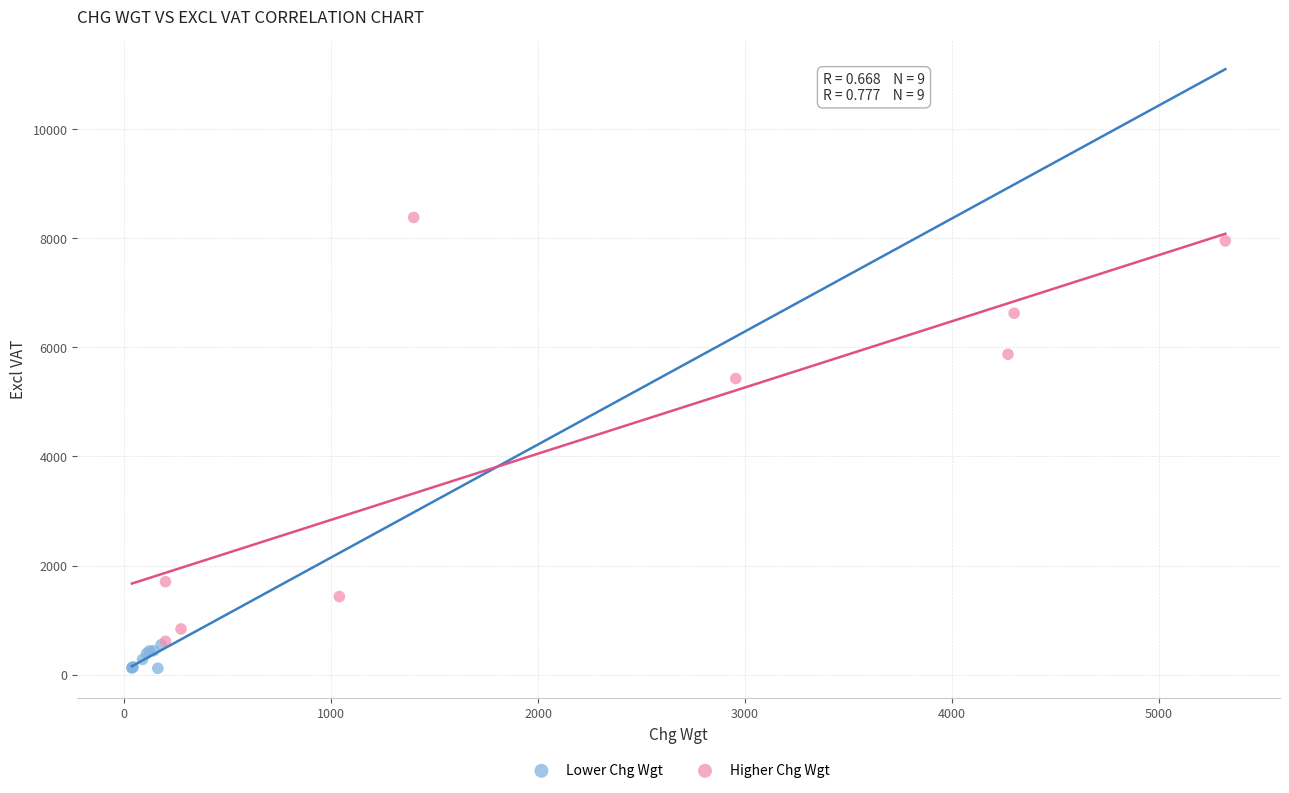

What are all the series names shown in the legend?

Lower Chg Wgt, Higher Chg Wgt